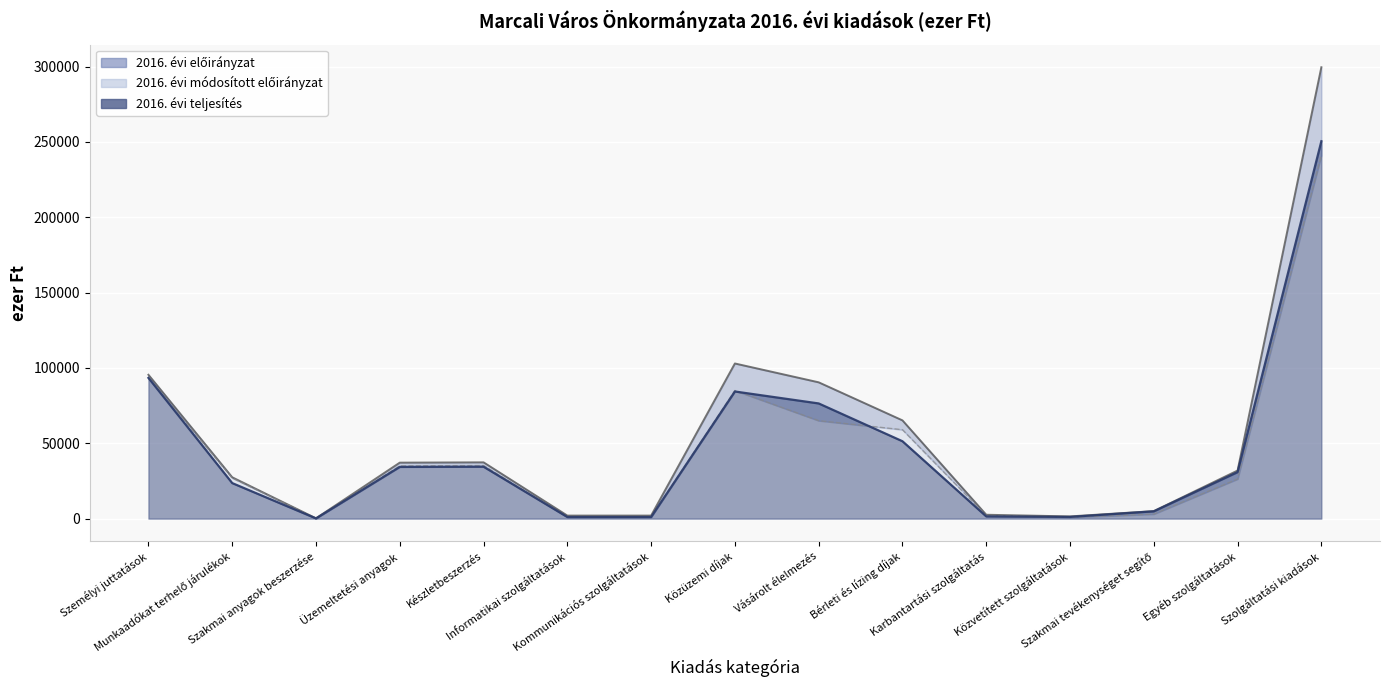

Does the chart display data point markers on the line(s)?

No